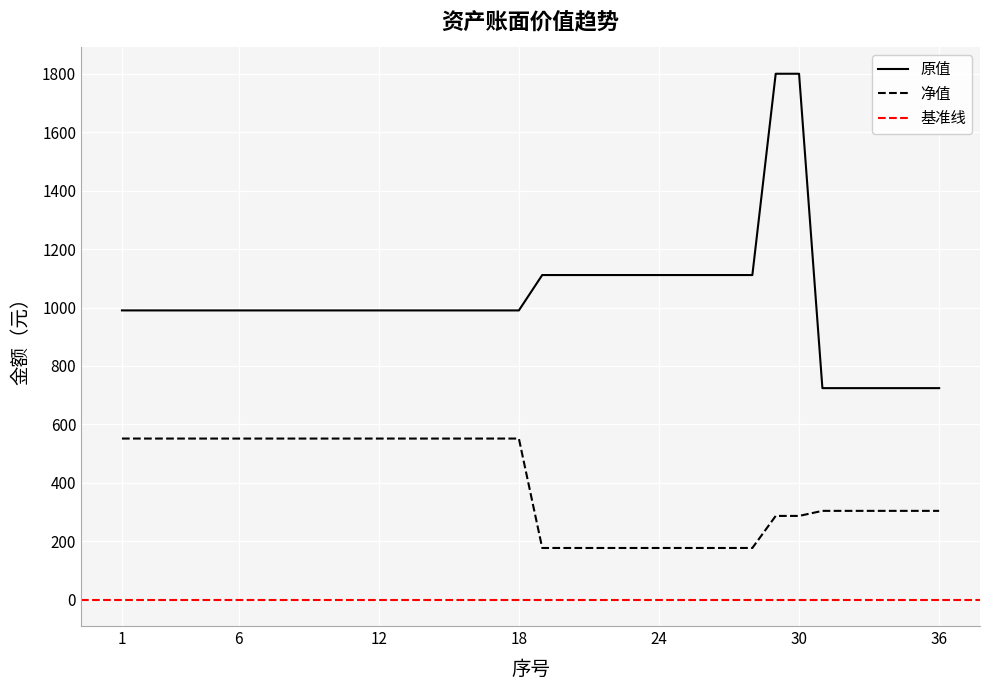

What is the minimum value for 净值?

177.1